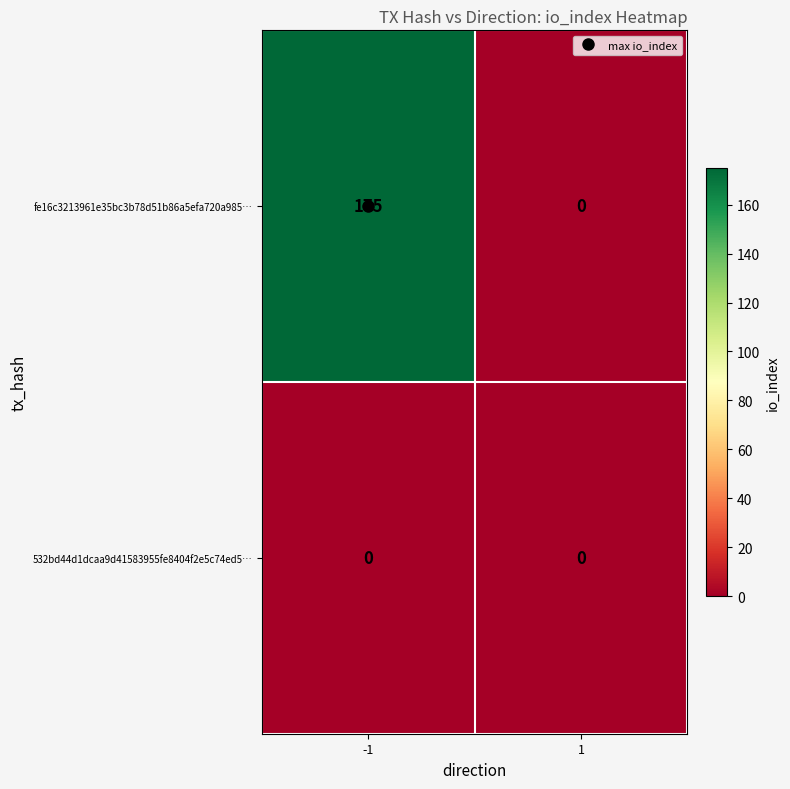

Which series has the largest total across all categories?

fe16c3213961e35bc3b78d51b86a5efa720a985…